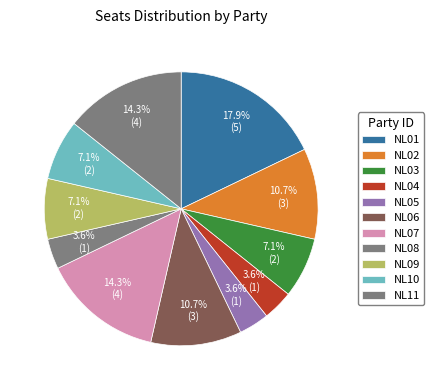

Count the number of slices in the pie.

11